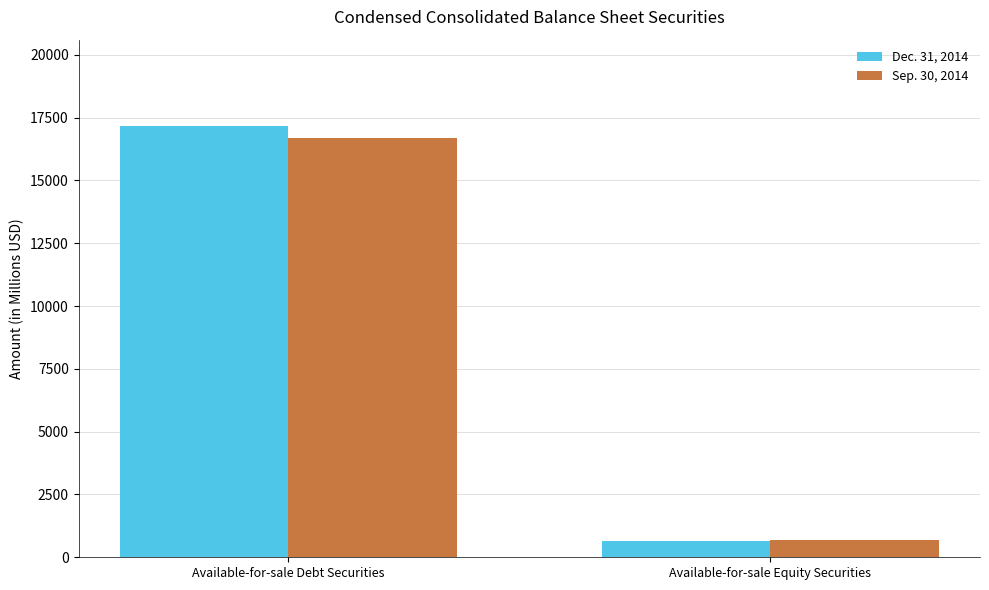

What is the minimum value shown in the chart?

640.7